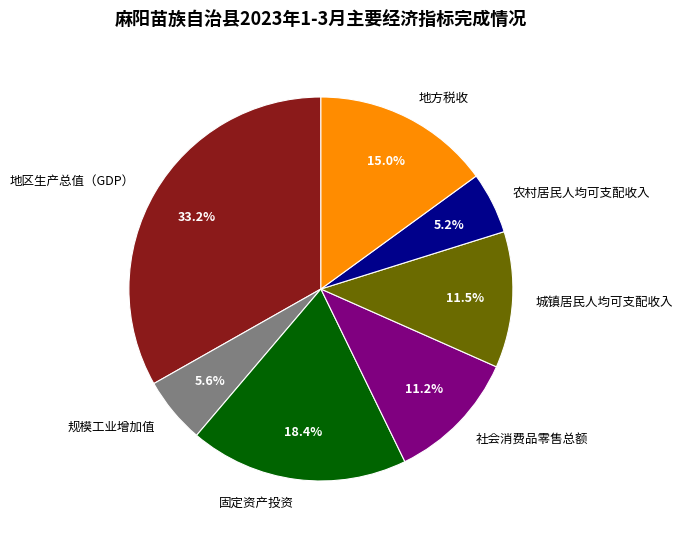

To the nearest percent, what is the difference between the largest and smallest slice percentages?

28%